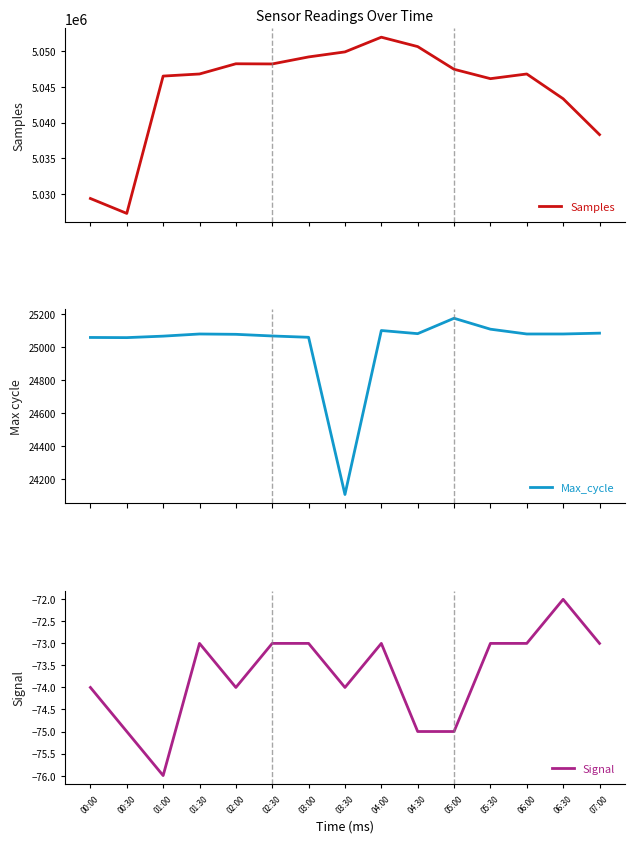

What is the sum of the Max_cycle values at 03:00 and 06:00?

50138